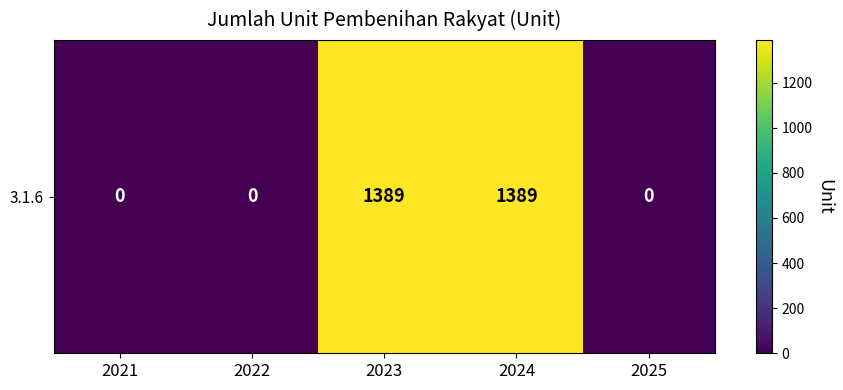

List the labels in order of value, smallest first.

2021, 2022, 2025, 2023, 2024